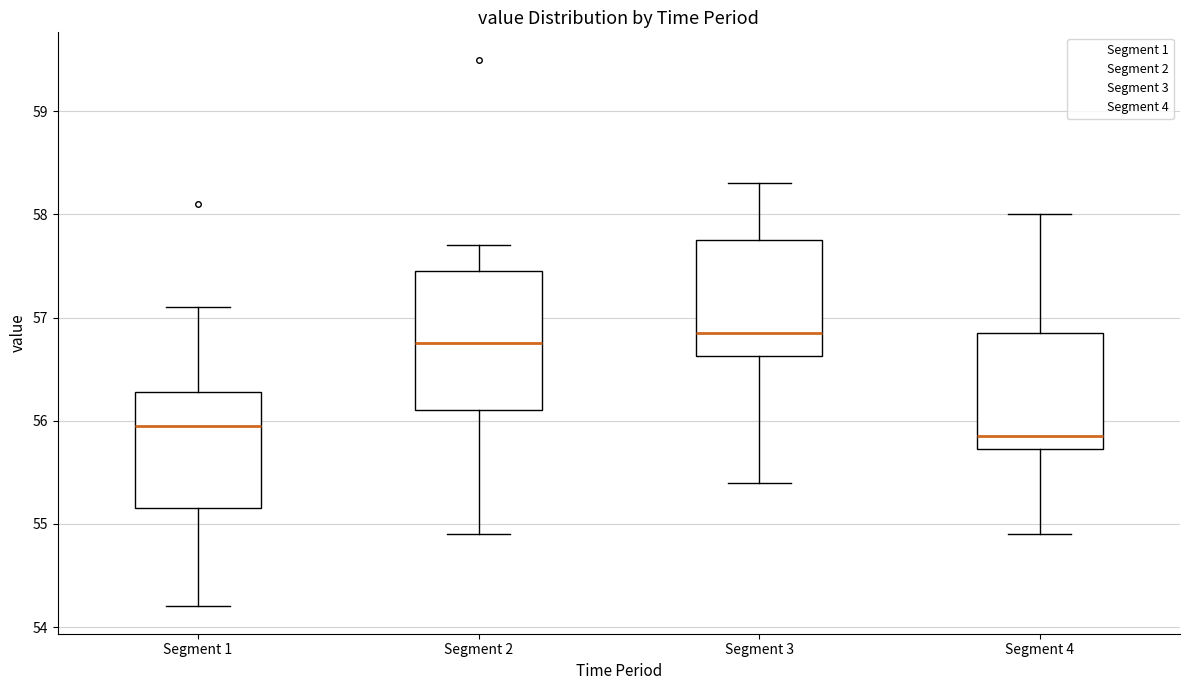

Where does the upper whisker of the box for Segment 4 end on the y-axis? The values are not printed on the chart, so give them approximately, as read against the axis.

58.0